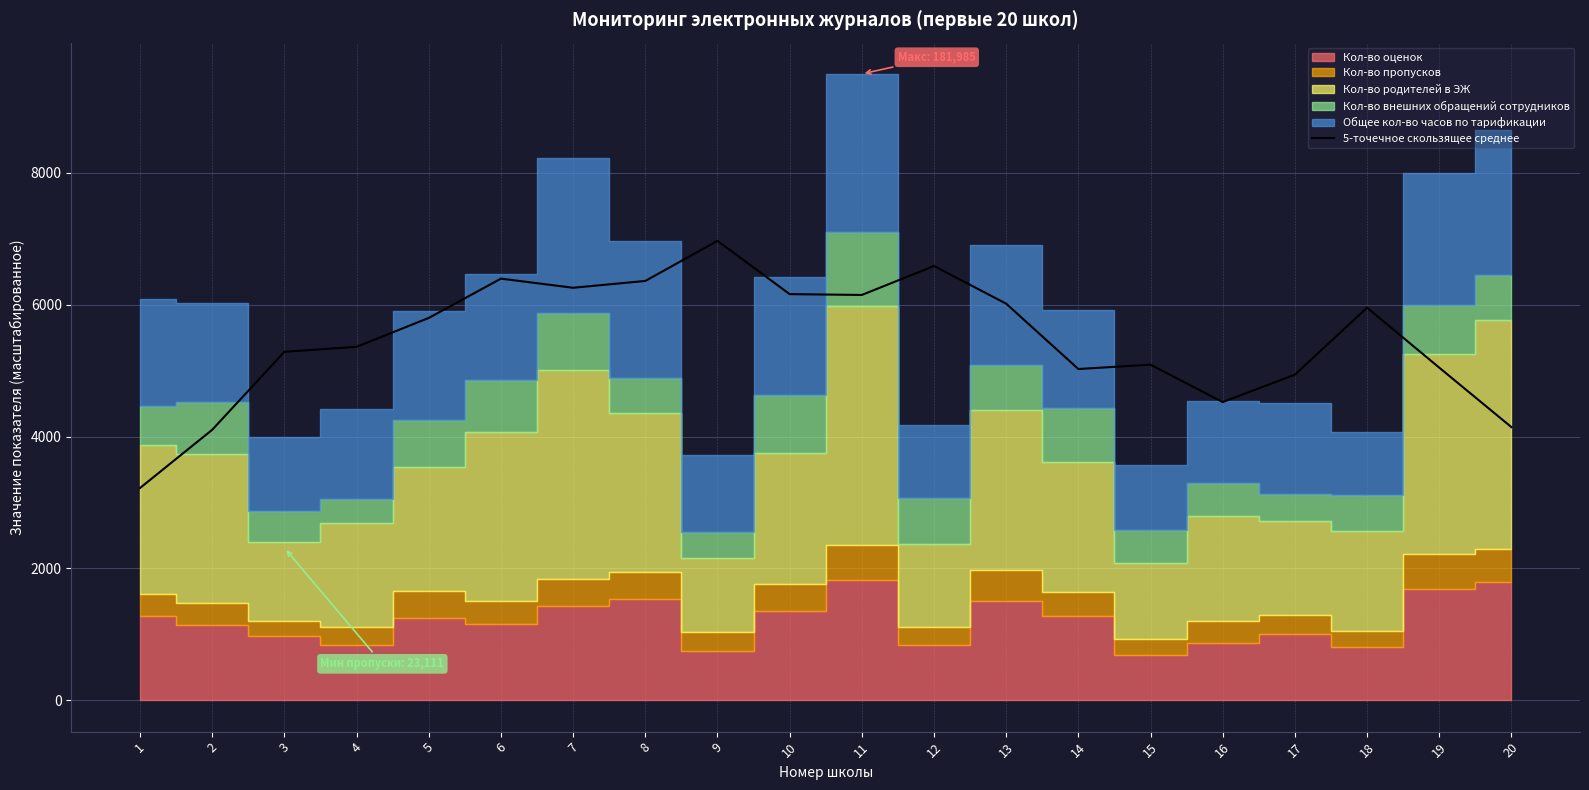

Reading right to left, what are all the values shown in this chart?

4142.4	5044.0	5953.1	4938.4	4522.2	5089.1	5023.5	6014.0	6585.3	6146.5	6158.9	6966.5	6358.6	6255.4	6393.7	5797.9	5360.0	5284.4	4102.4	3219.6